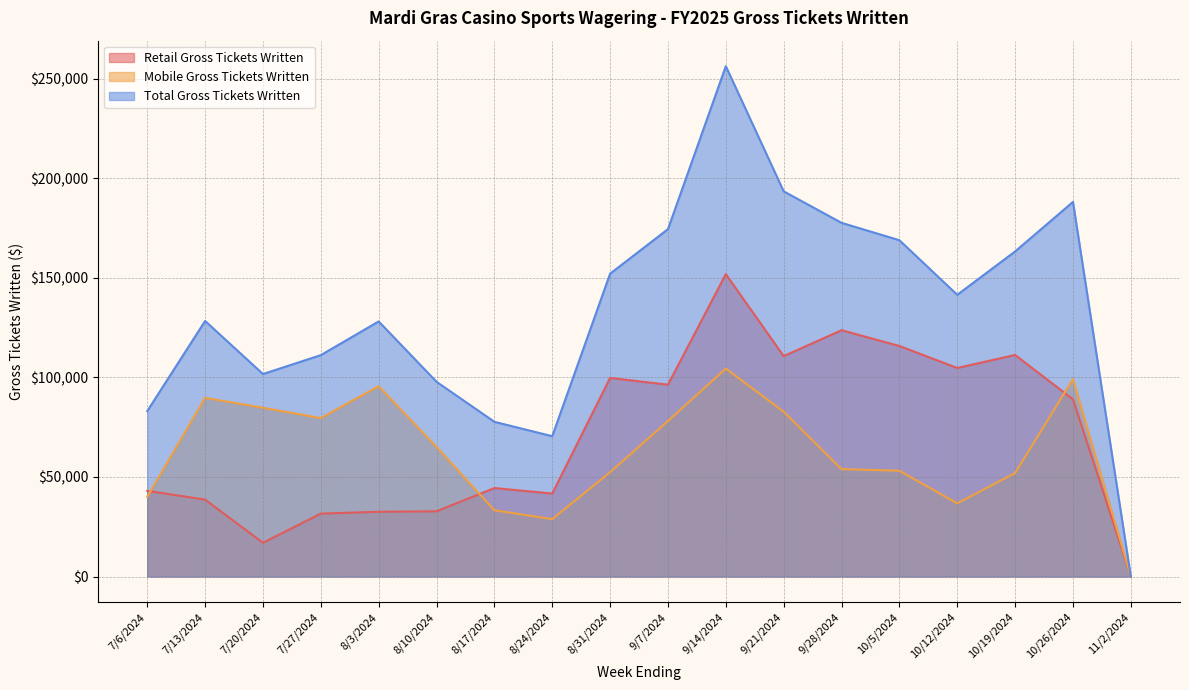

Rank the series by their maximum value, from lowest to highest.

Mobile Gross Tickets Written, Retail Gross Tickets Written, Total Gross Tickets Written